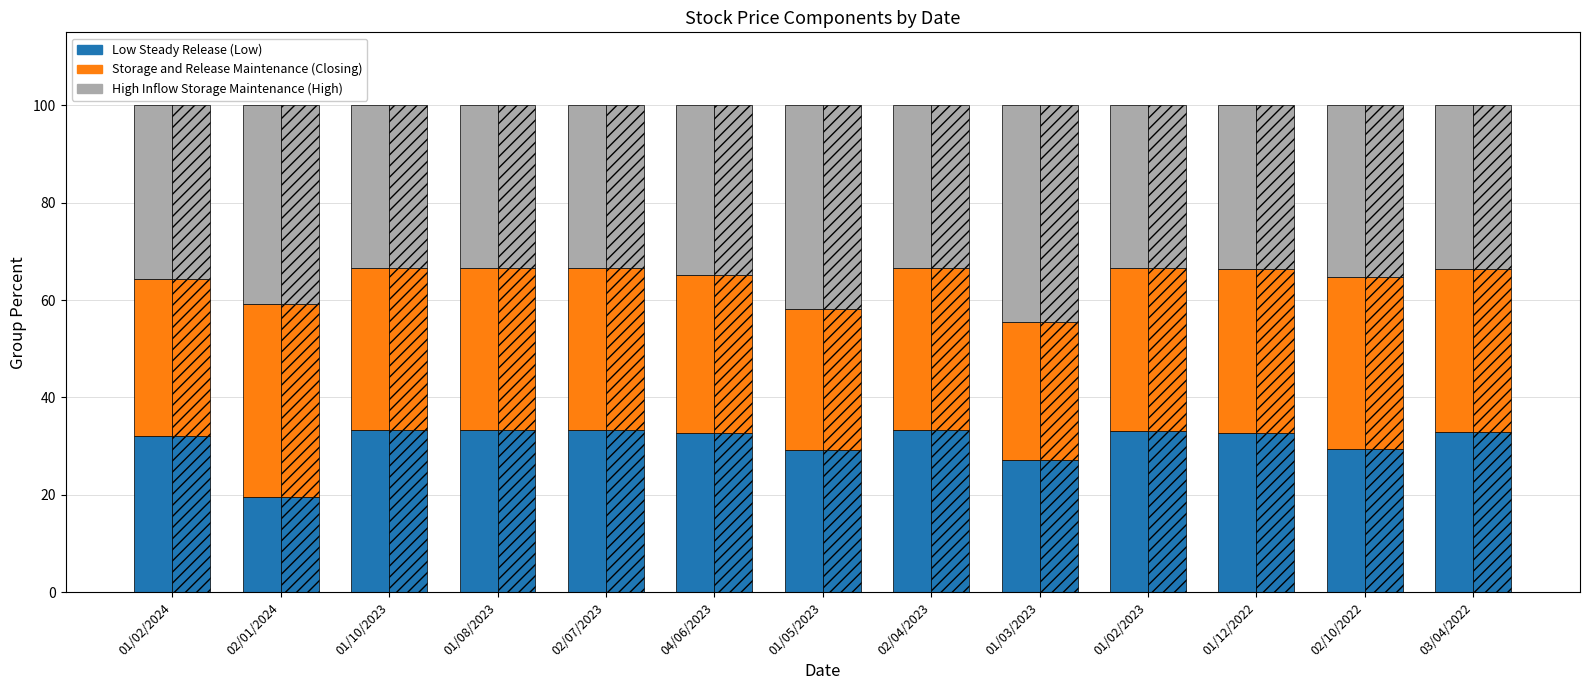

What is the value of the Low (hatched) bar at the 4th from the left?

33.3